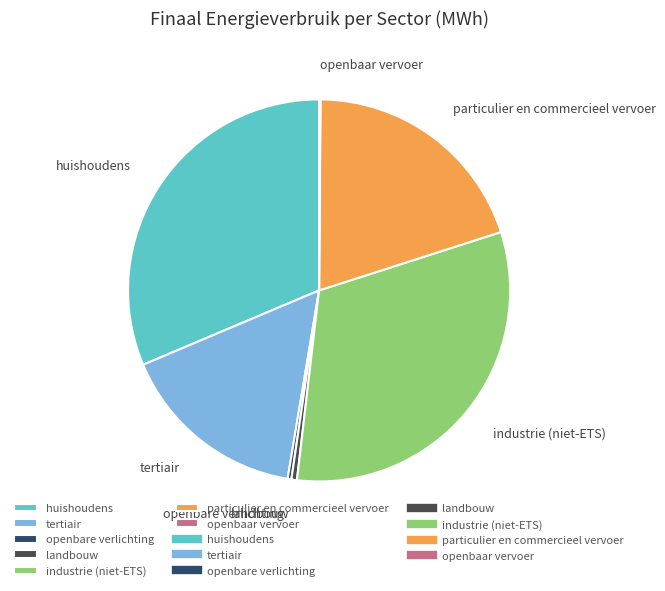

Does tertiair represent more than half of the total?

No